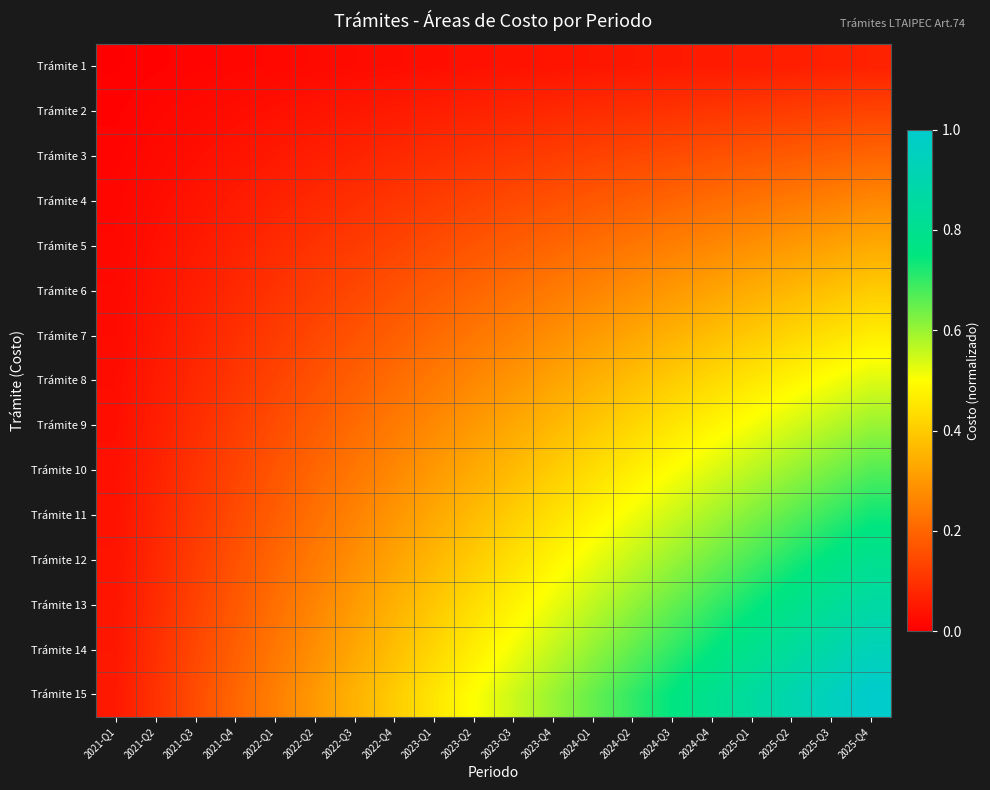

What is the maximum value shown in the chart?

1.0